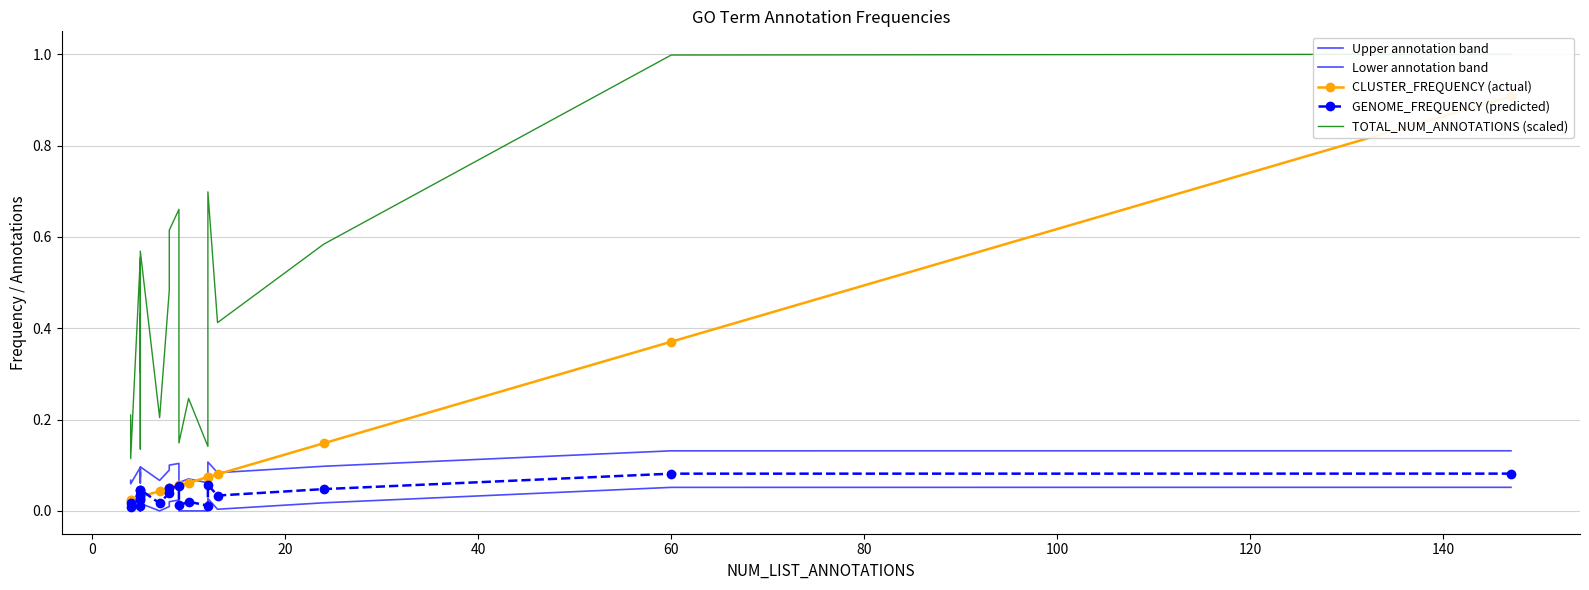

What are all the series names shown in the legend?

Upper annotation band, Lower annotation band, CLUSTER_FREQUENCY (actual), GENOME_FREQUENCY (predicted), TOTAL_NUM_ANNOTATIONS (scaled)